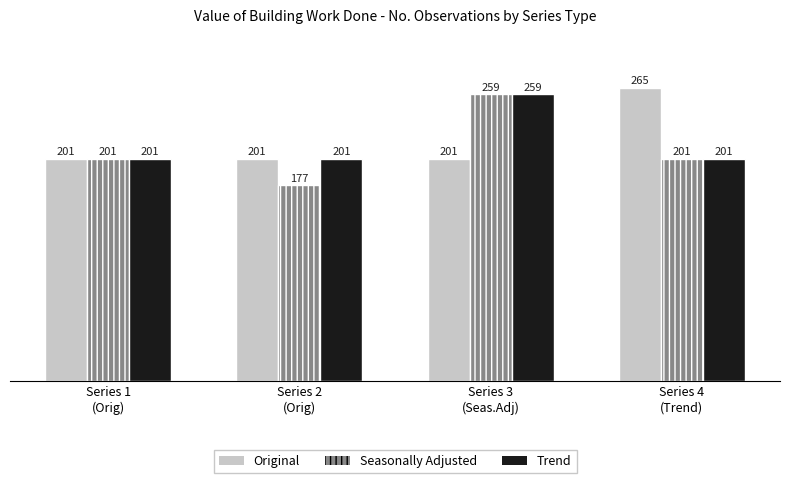

List the series in order of their overall mean, highest first.

Original, Trend, Seasonally Adjusted